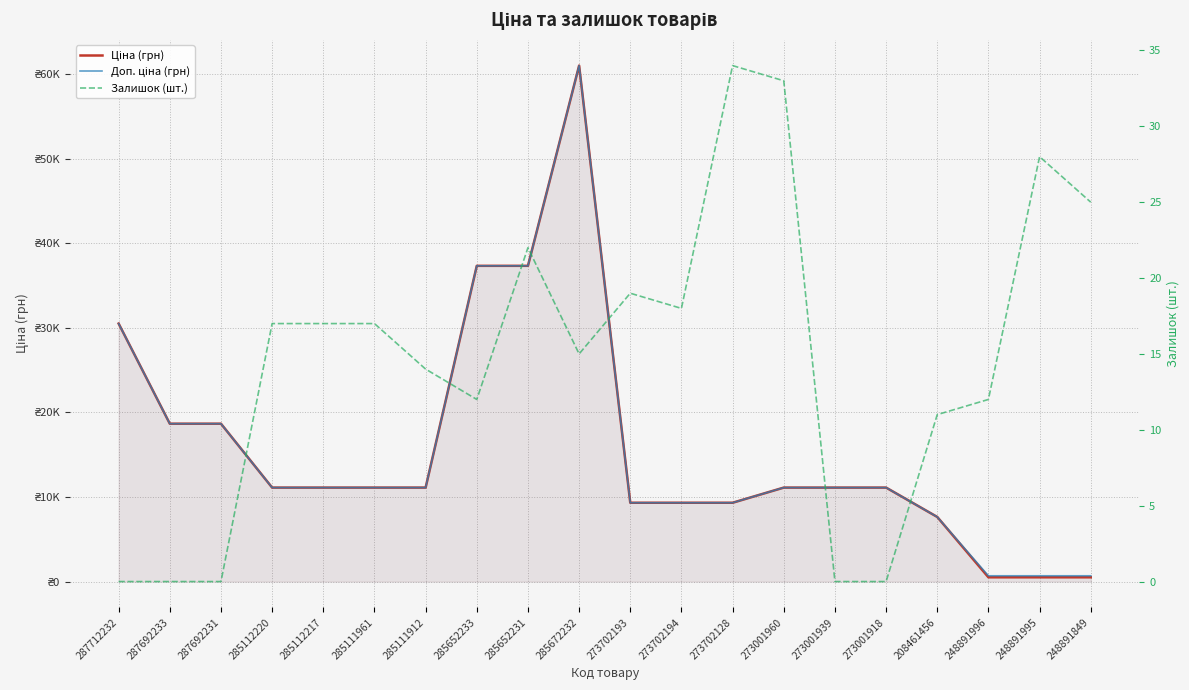

True or false: Ціна (грн) and Доп. ціна (грн) intersect in this chart.

False